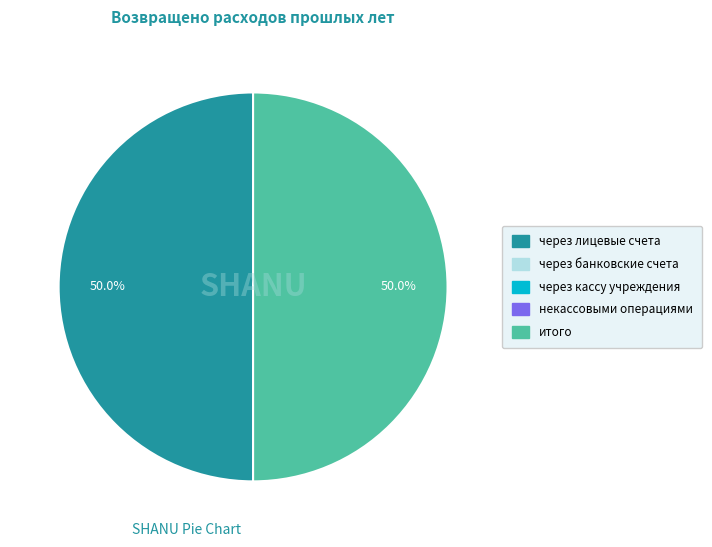

Is there a majority slice in this chart?

No